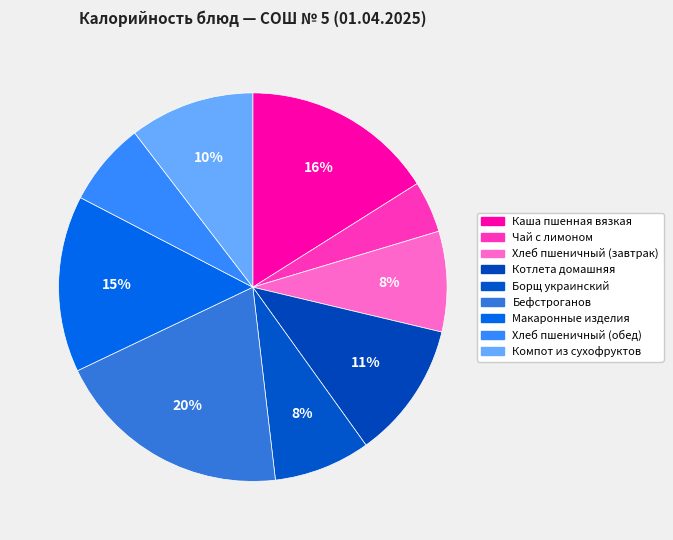

To the nearest percent, what is the difference between the Макаронные изделия and Чай с лимоном slice percentages?

10%